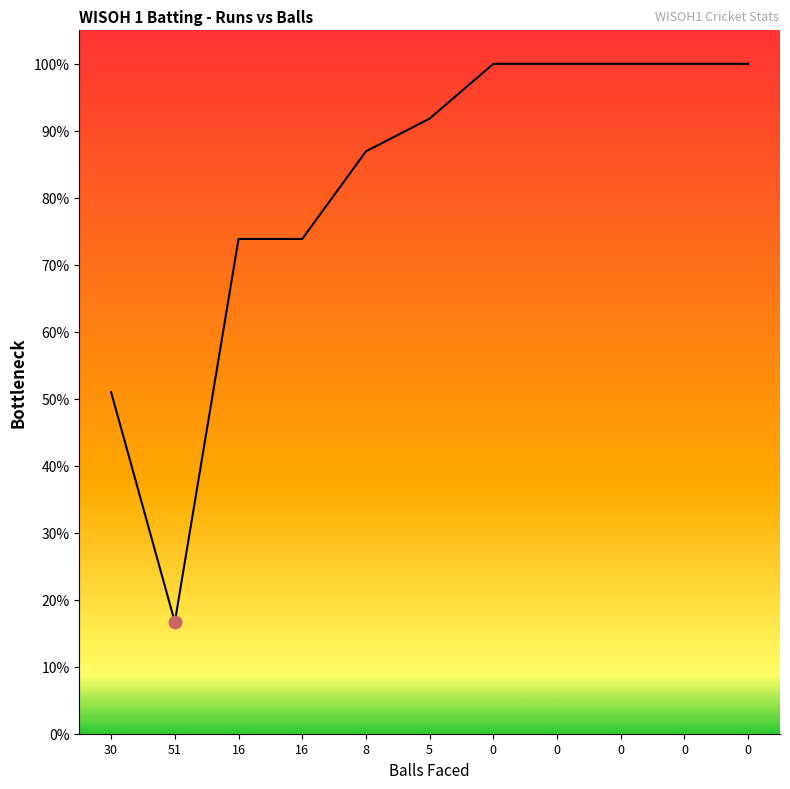

Between 16 and 5, which is larger?

5